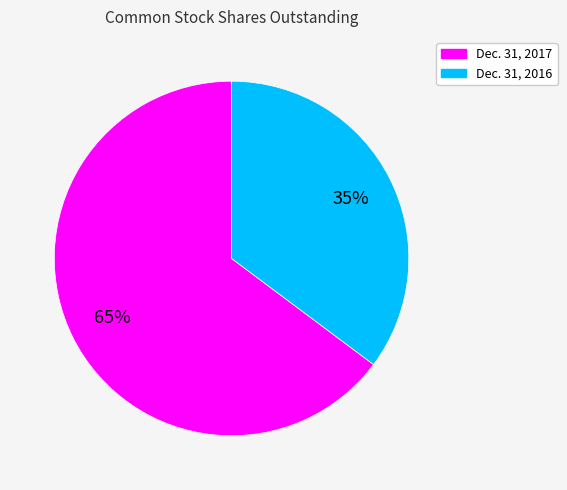

Is it true that Dec. 31, 2016 is 35% of the pie?

True